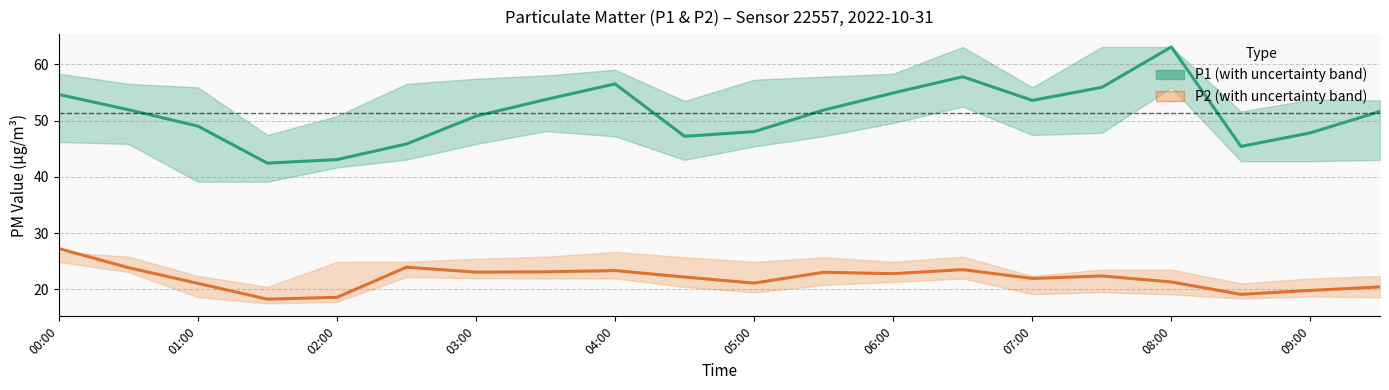

The value of P1 at 13 is 57.8. True or false?

True